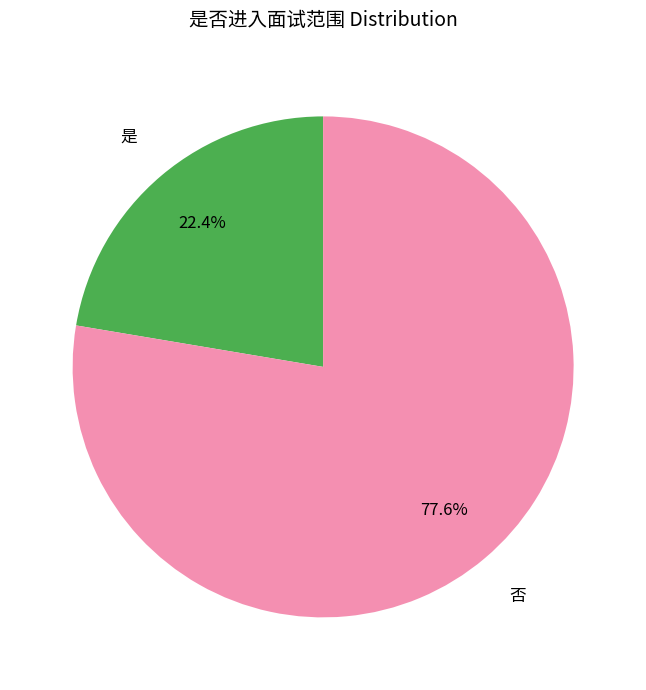

Does any single category account for the majority?

Yes